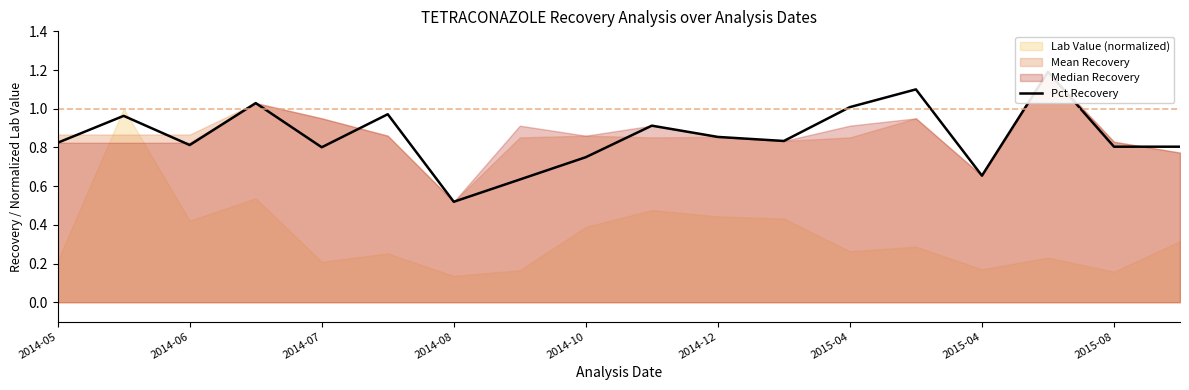

How many lines are shown in the chart?

1